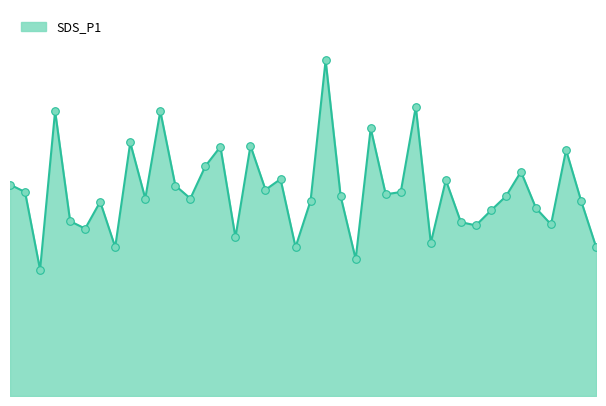

Does the chart have visible grid lines?

No